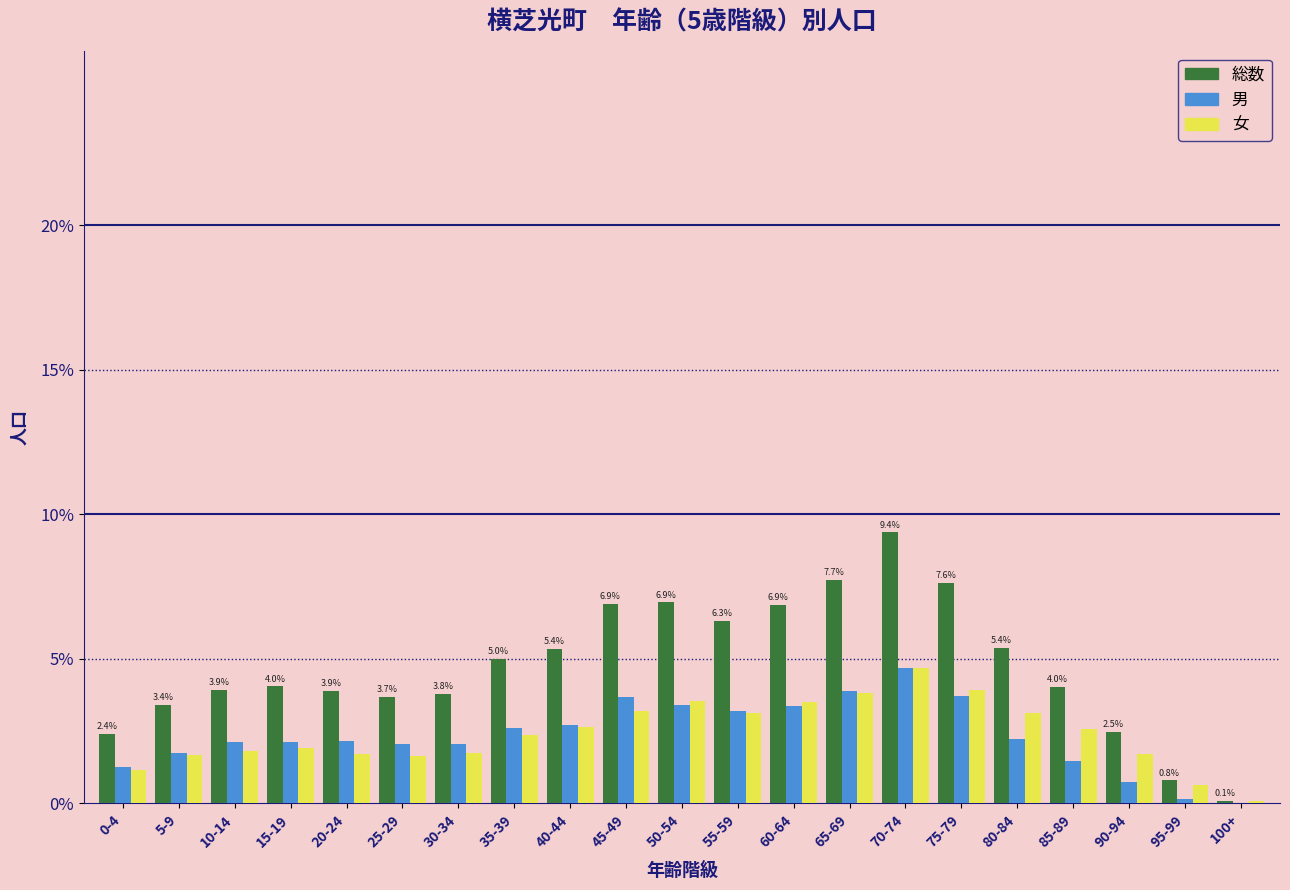

Does the chart contain stacked bars?

No